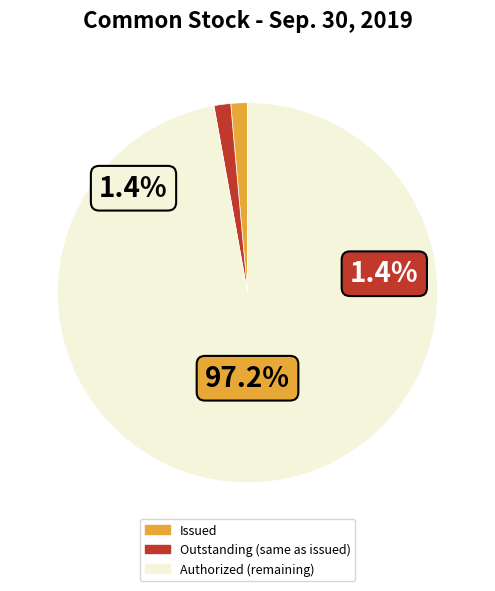

What percentage do Common stock, authorized and Common stock, issued together represent?

98.6%